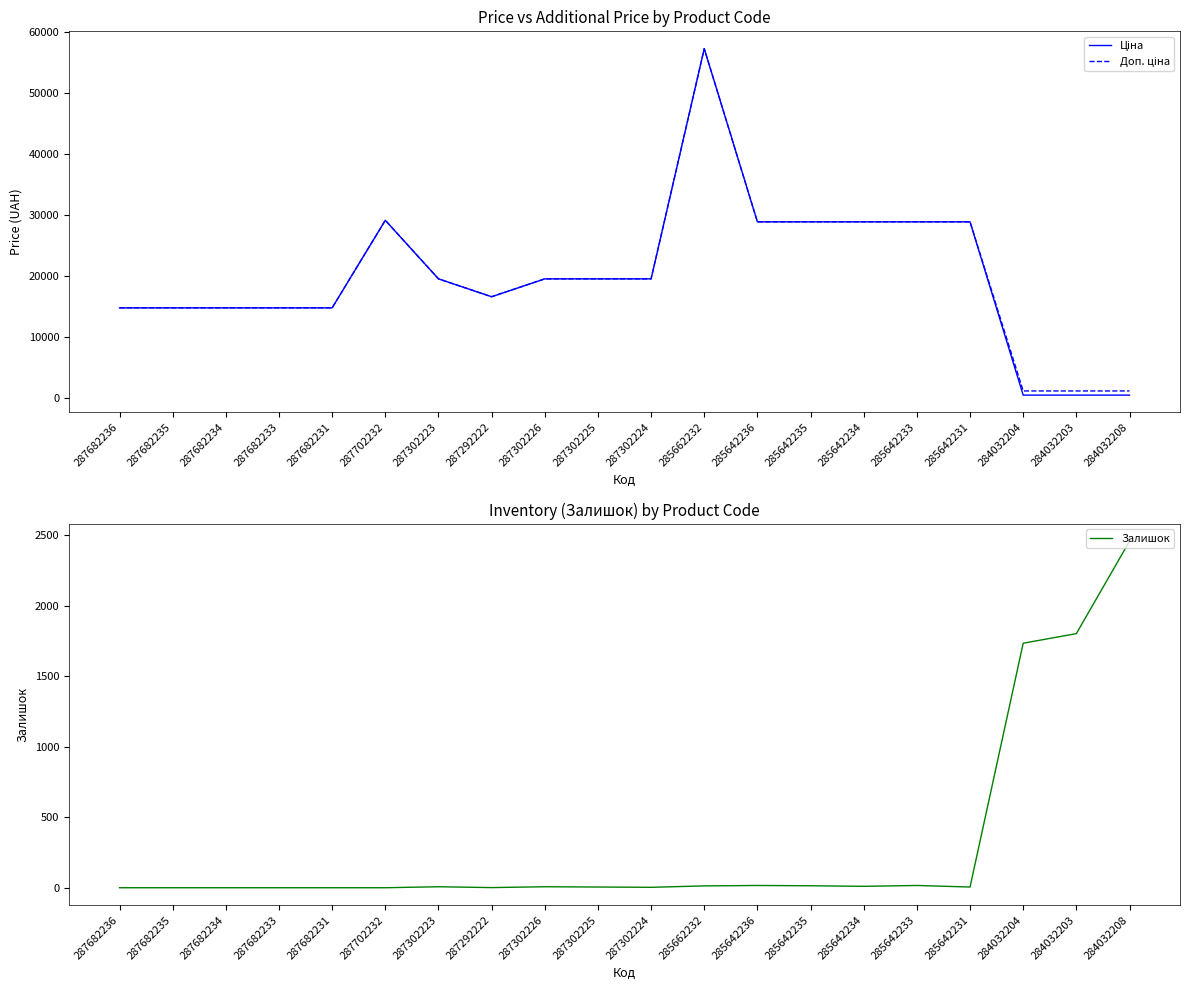

True or false: Доп. ціна and Ціна cross at least once.

False